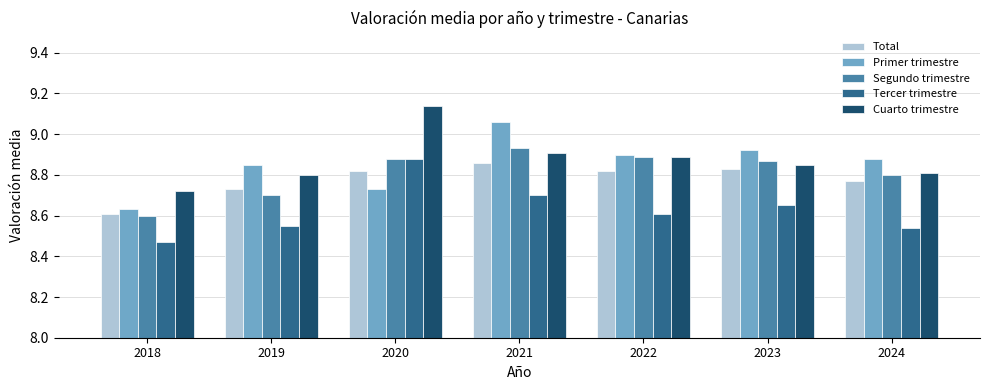

Which category has the lowest value across all series?

2018